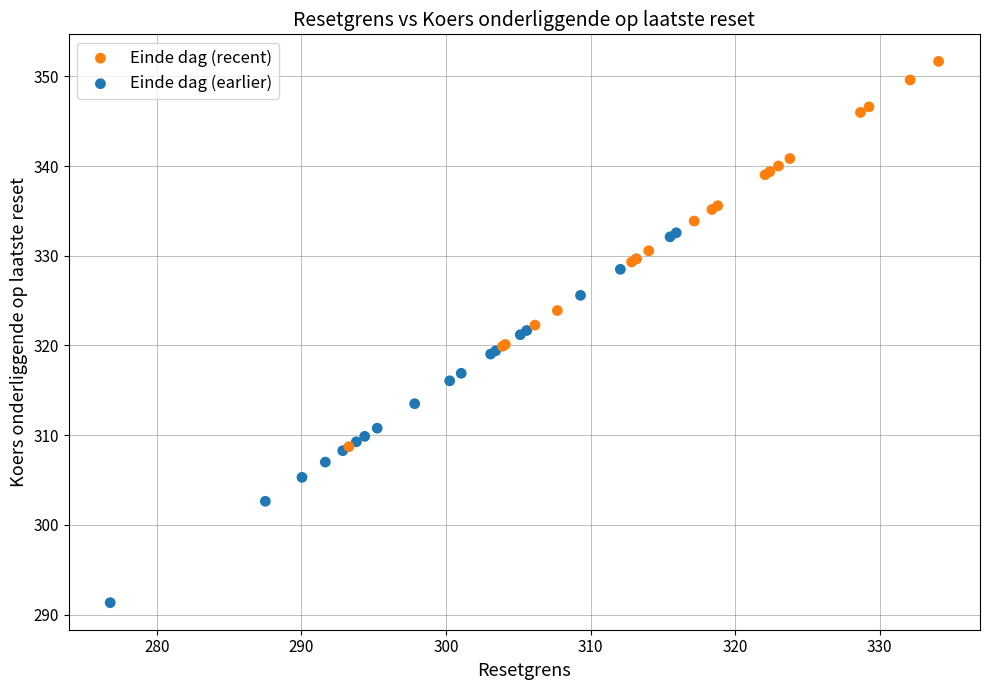

Which series reaches the minimum Y coordinate?

Einde dag (earlier)